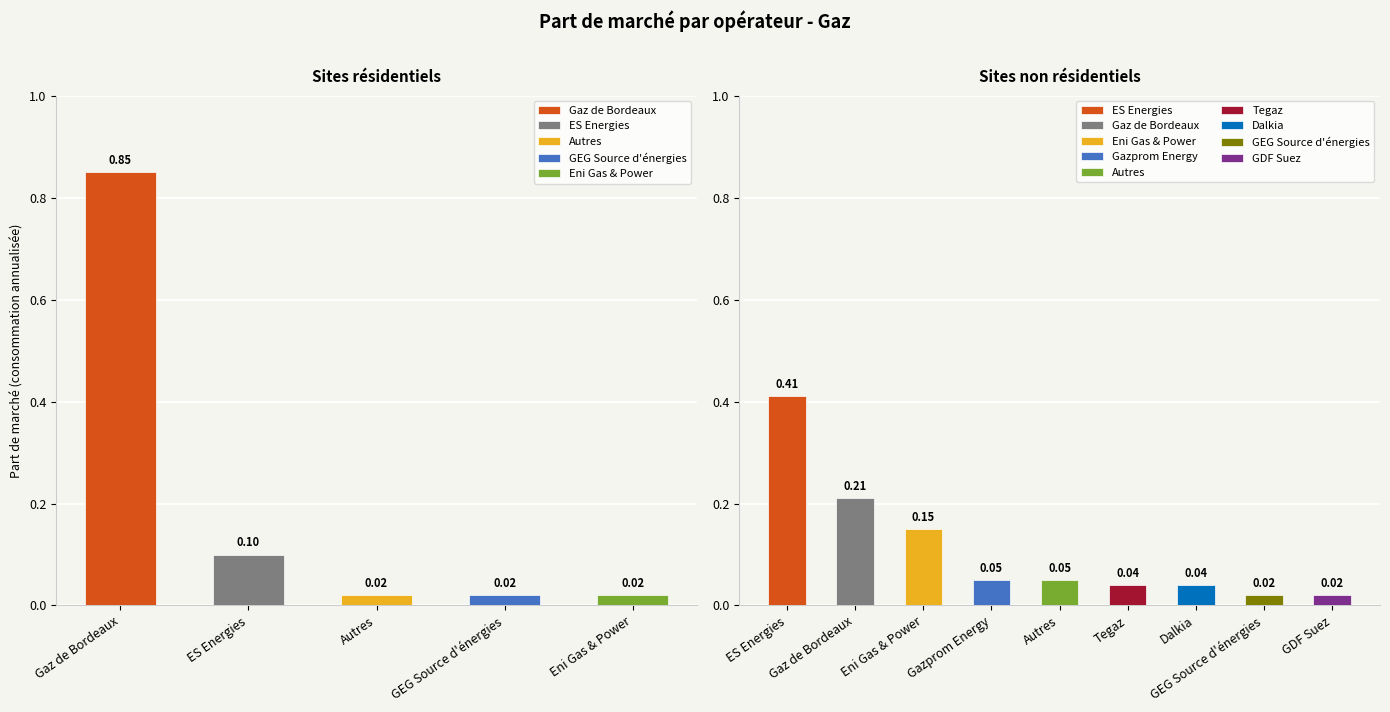

Are the bars horizontal?

No